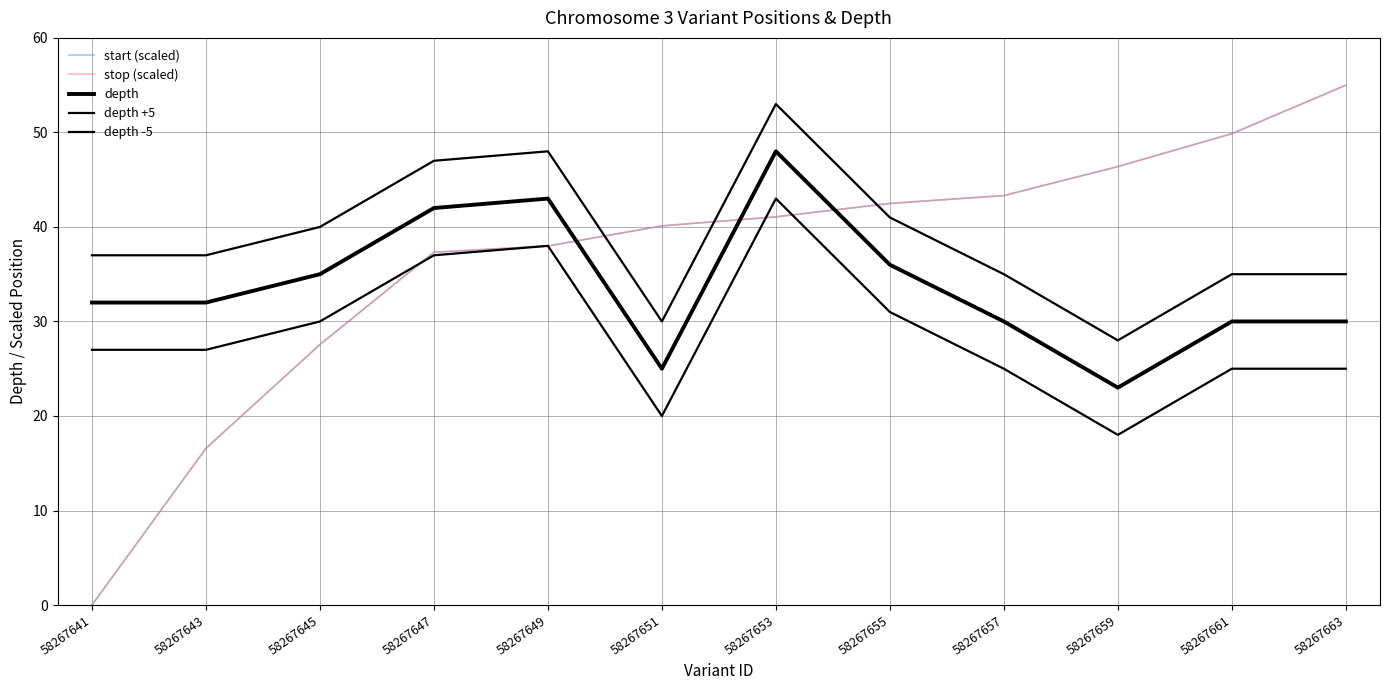

At 58267653, list the series in order from largest to smallest.

depth +5, depth, depth -5, stop (scaled), start (scaled)